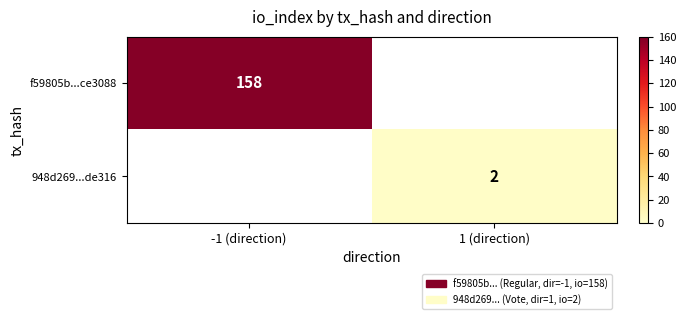

Is it true that f59805b...ce3088 equals 158 at -1 (direction)?

True